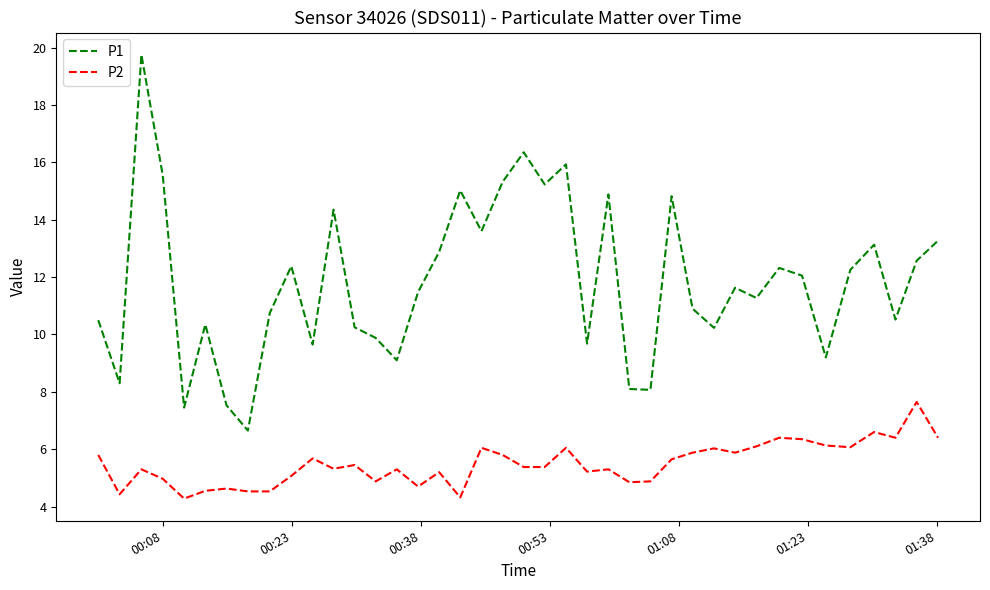

List the series in order of their overall mean, highest first.

P1, P2